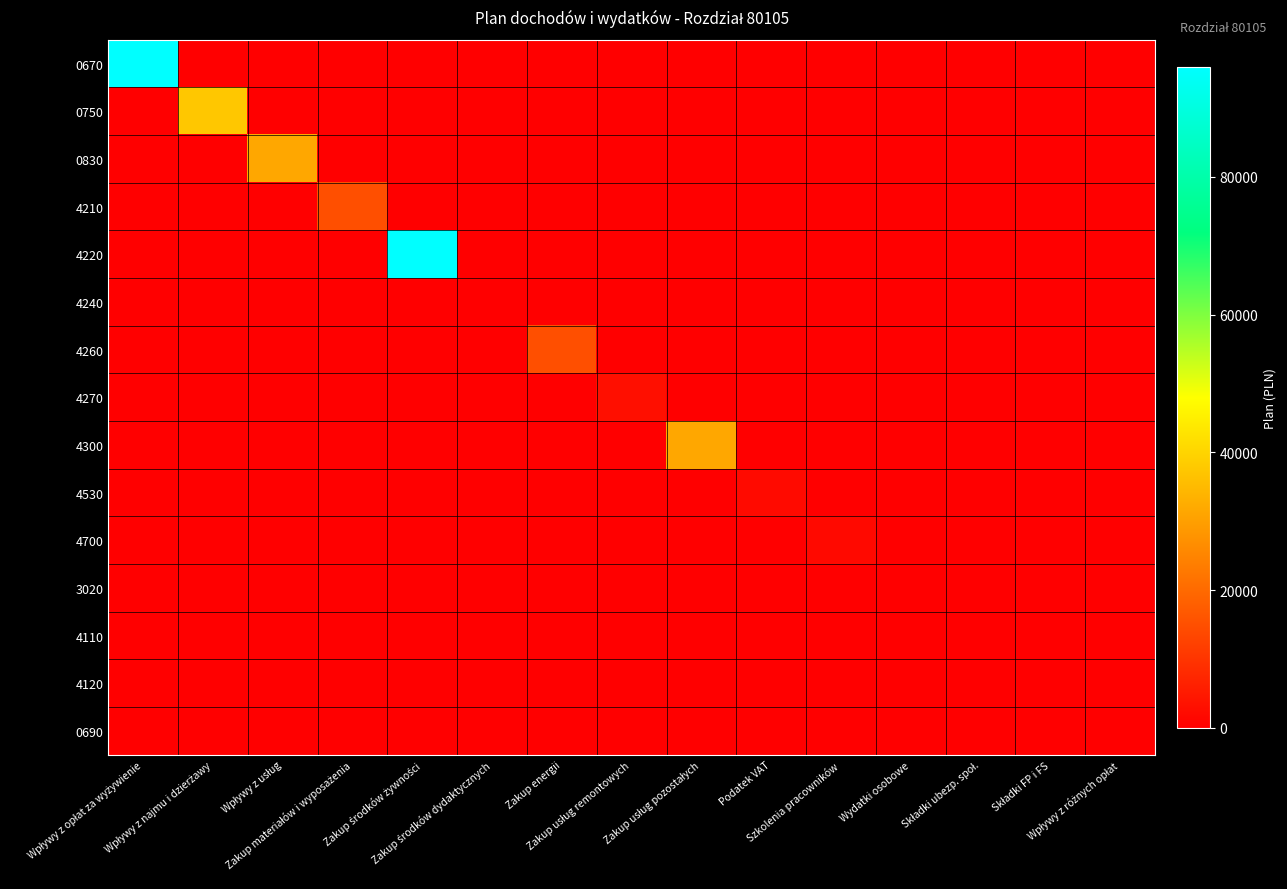

Which label corresponds to the largest value in the chart?

Wpływy z opłat za wyżywienie